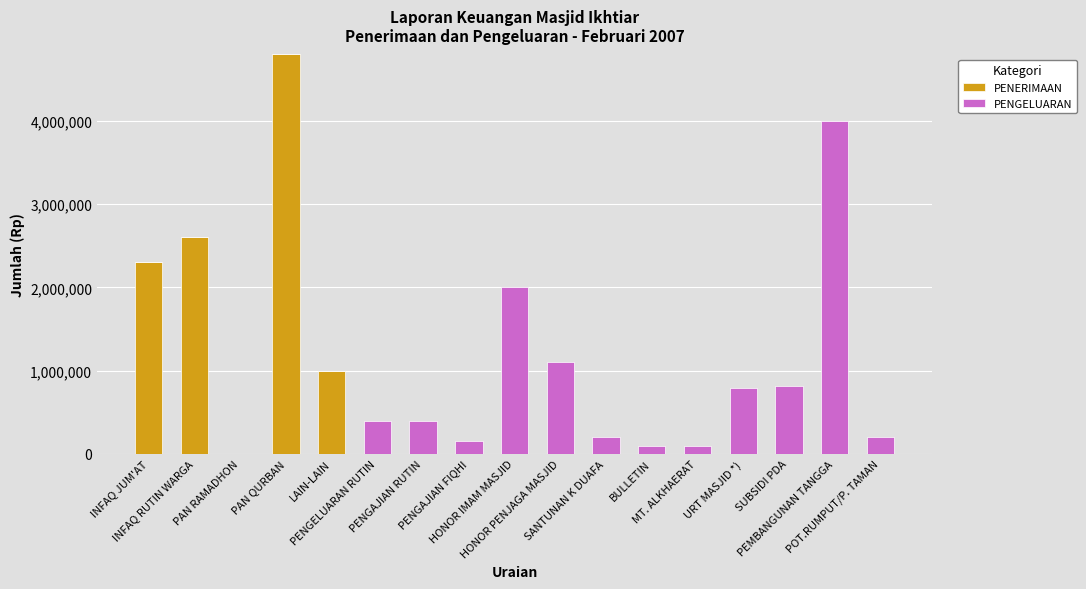

Is it true that PENERIMAAN equals 2333222 at HONOR IMAM MASJID?

False